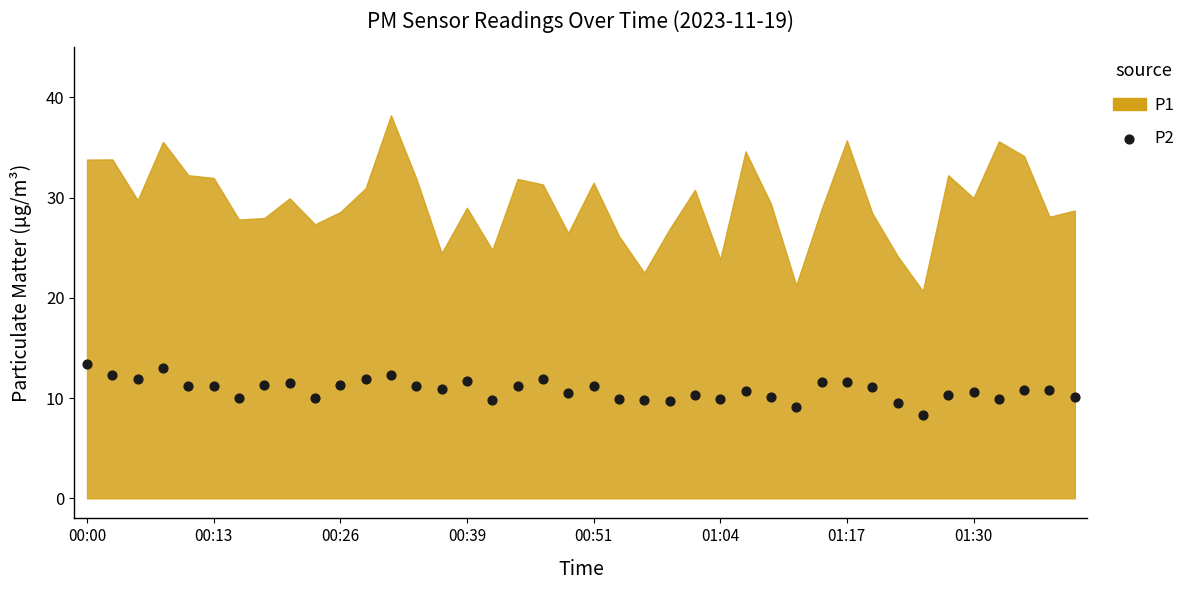

What is the range of Y values (max minus min)?

5.1